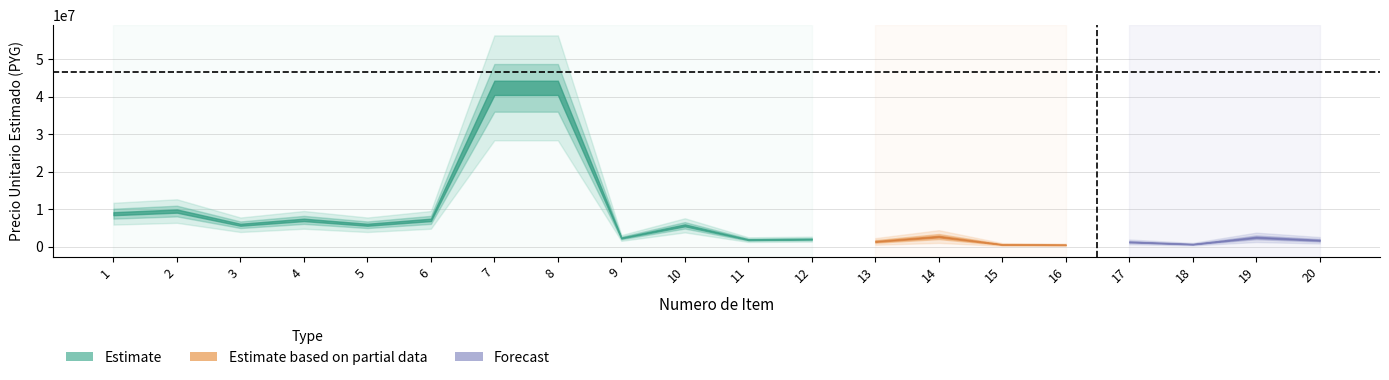

What is the value of the 6th point from the left?

7150000